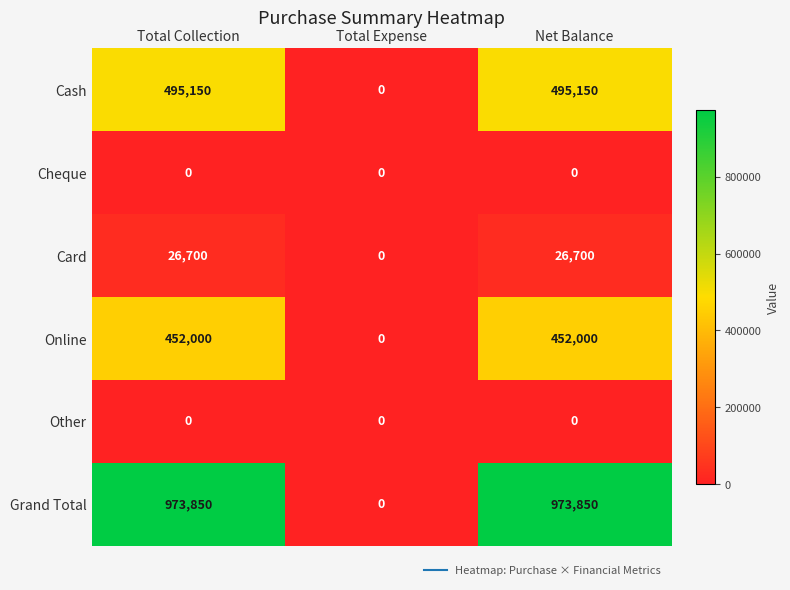

Count the Card values in the range 0 to 26700.

3